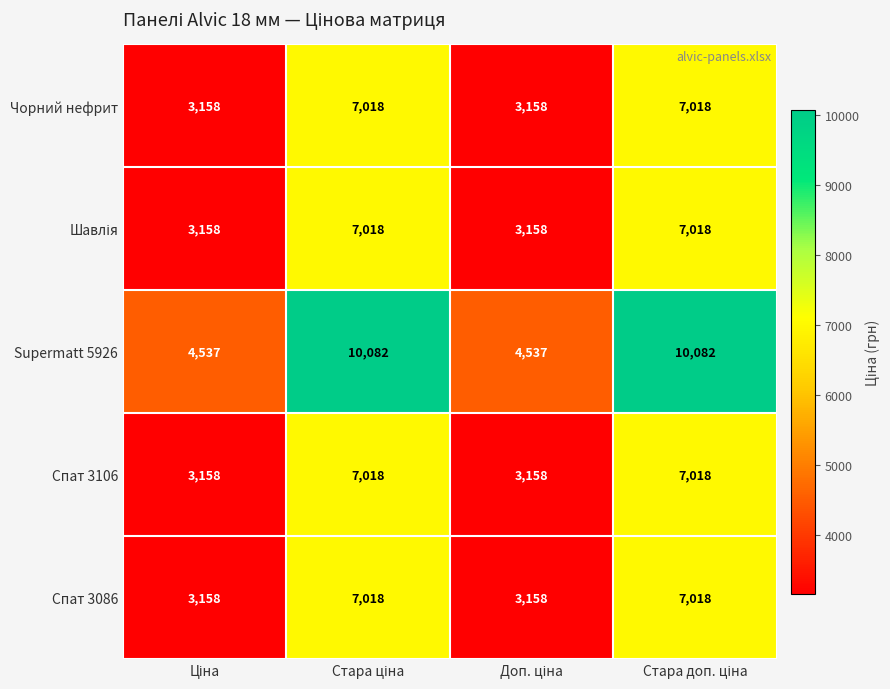

What is the minimum value shown in the chart?

3158